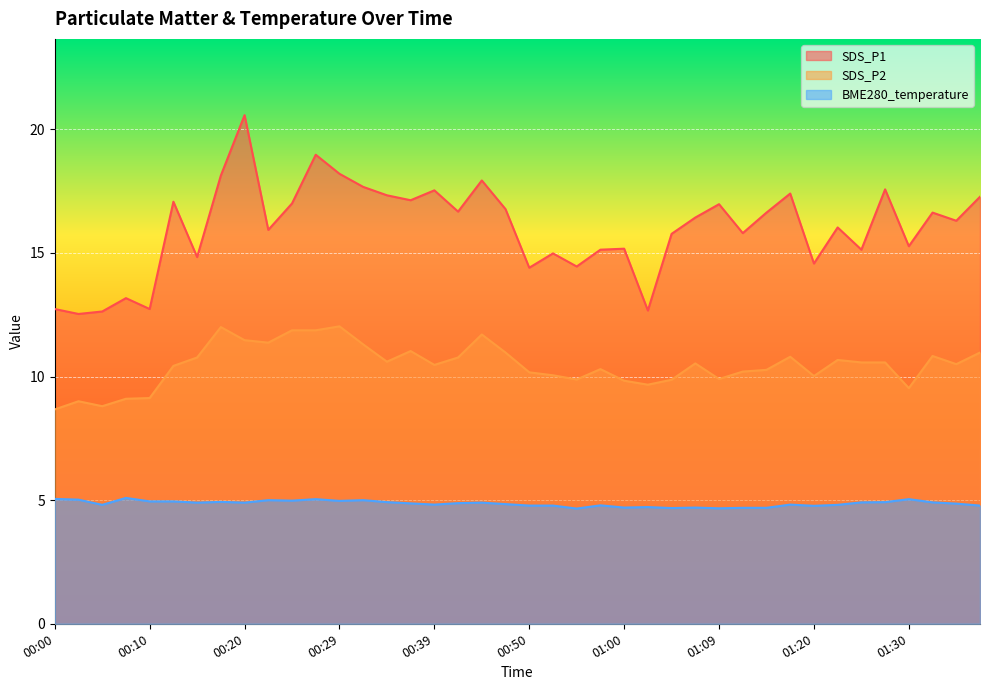

In SDS_P1, how many points are lower than both neighbors (excluding endpoints)?

14